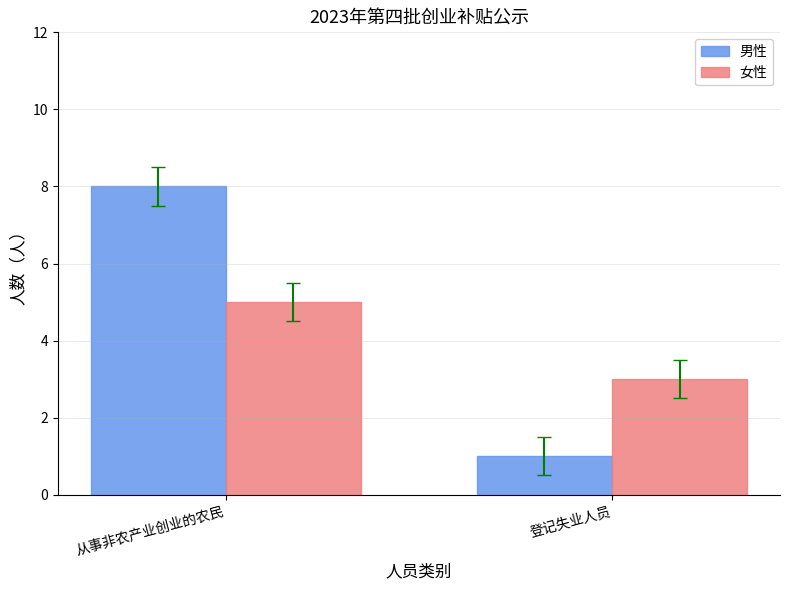

What is the label of the 1st bar from the left?

从事非农产业创业的农民